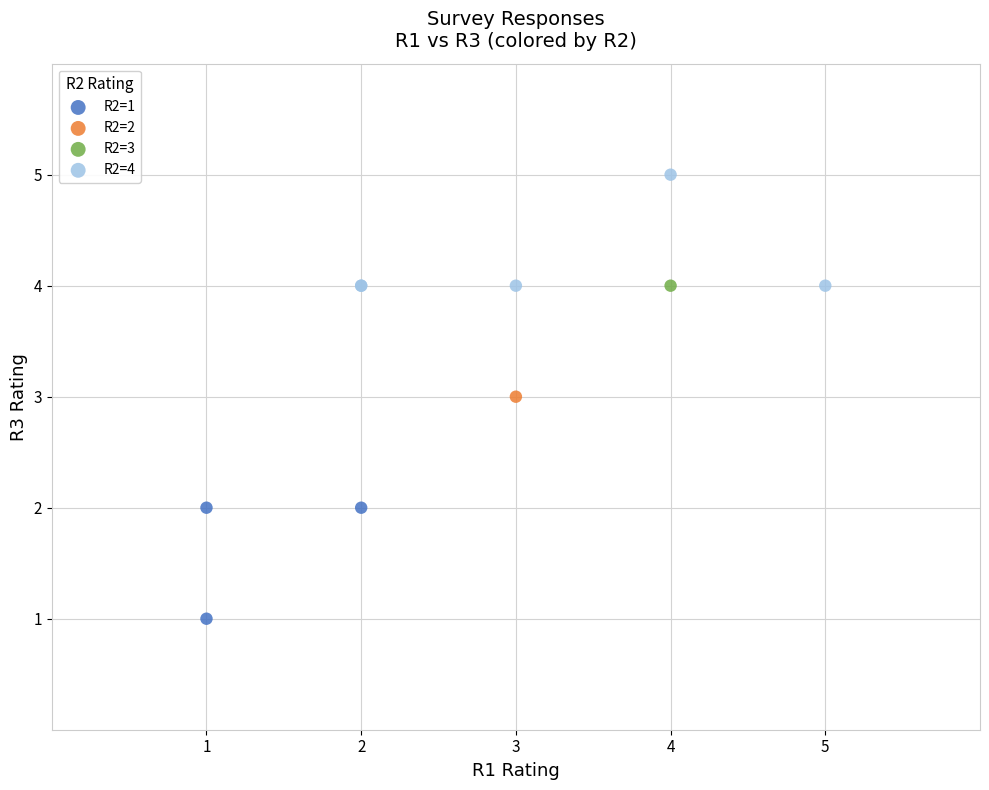

Which series reaches the minimum Y coordinate?

R2=1